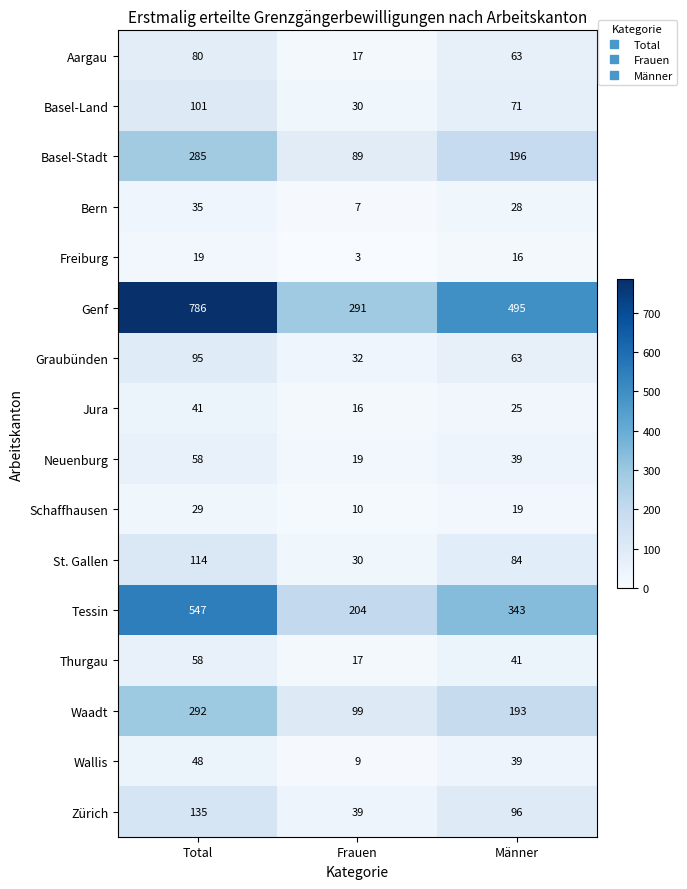

What is the difference between the maximum and minimum values in the St. Gallen series?

84